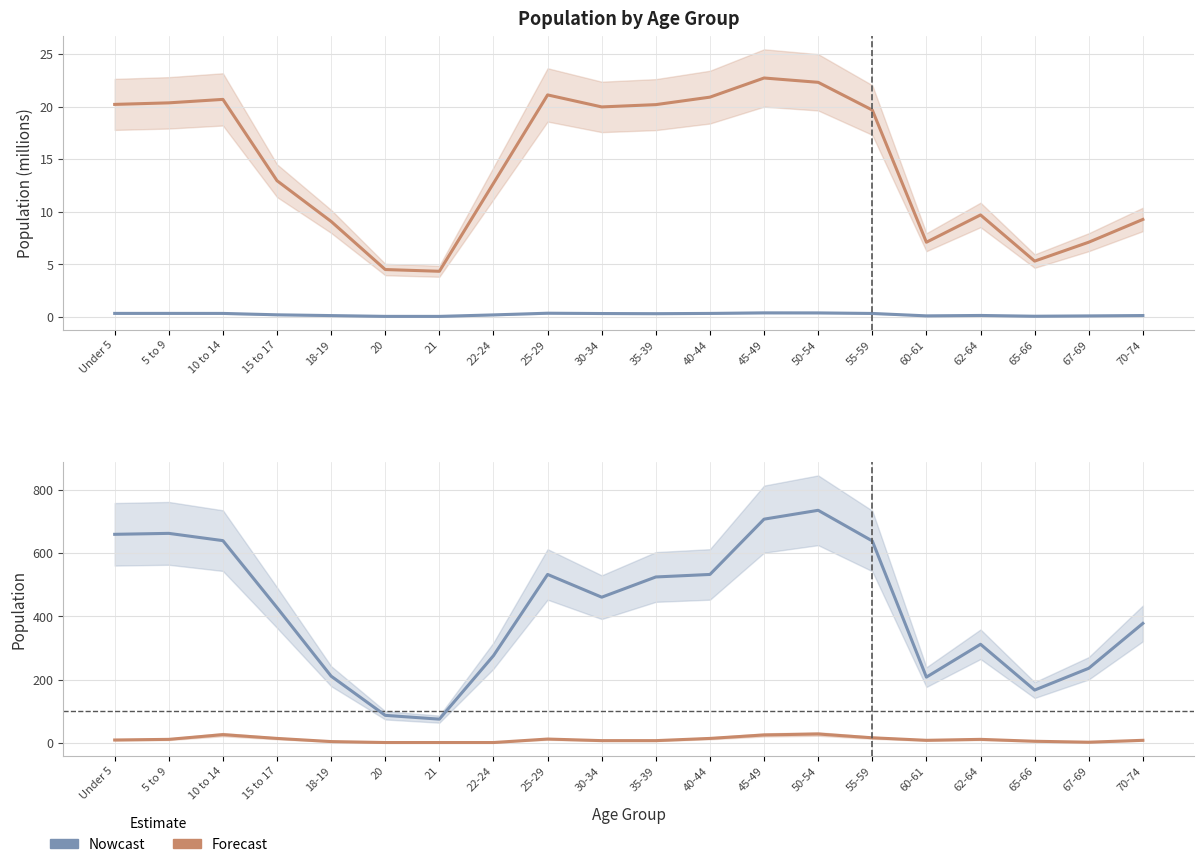

How many lines are shown in the chart?

4